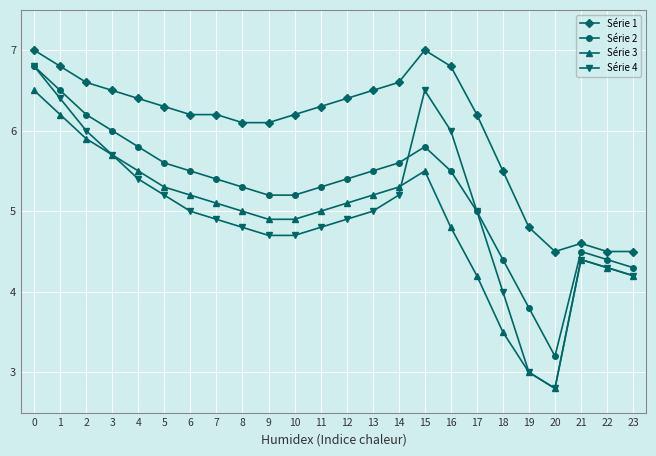

True or false: Série 3 has more than 1 interior local peaks.

True